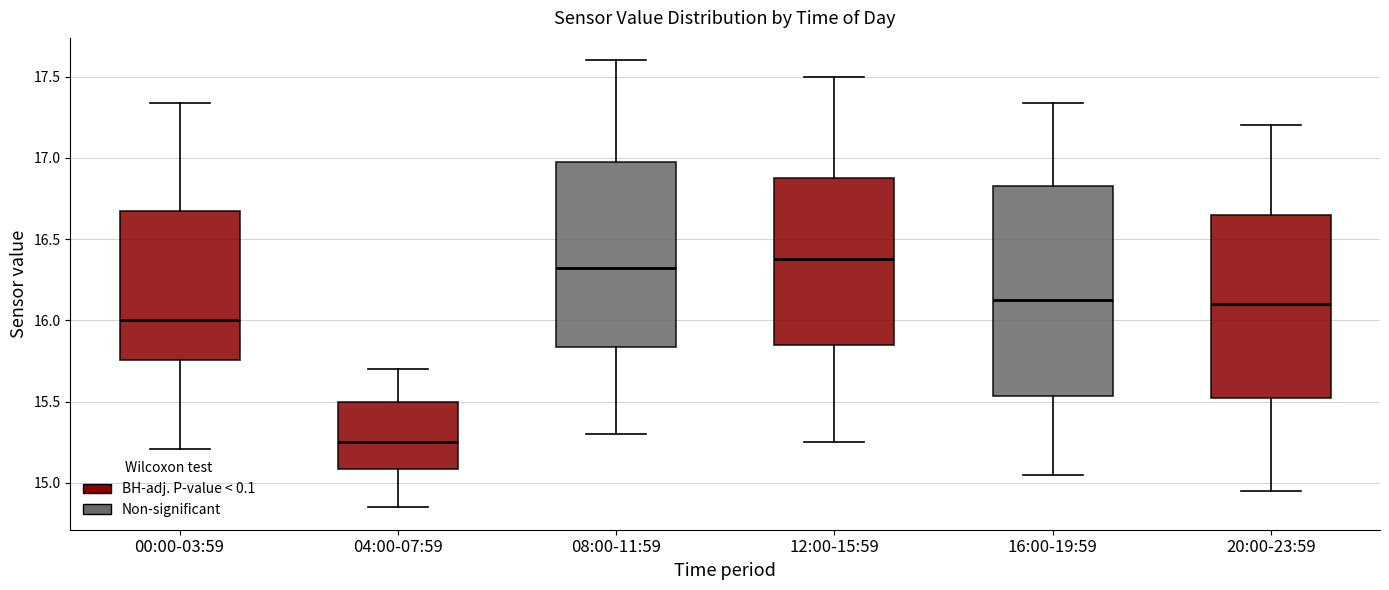

Comparing the boxes themselves (not the whiskers), which one is the tallest?

16:00-19:59